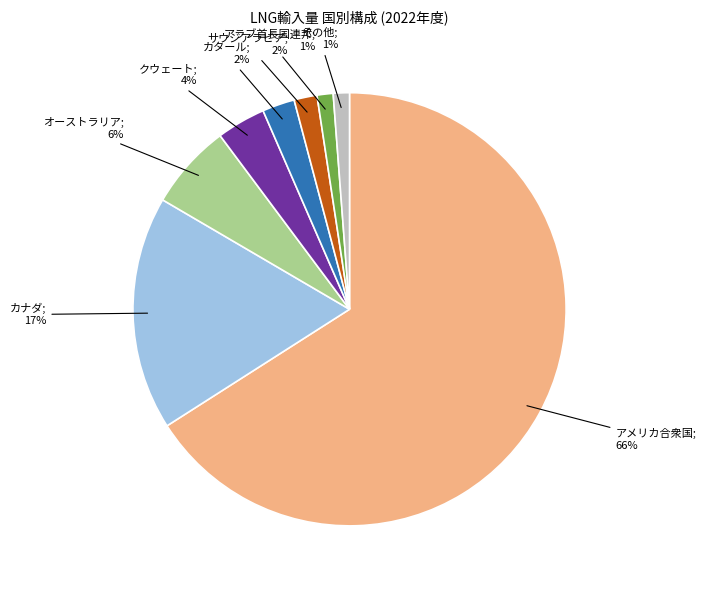

To the nearest percent, what is the average slice percentage?

12%